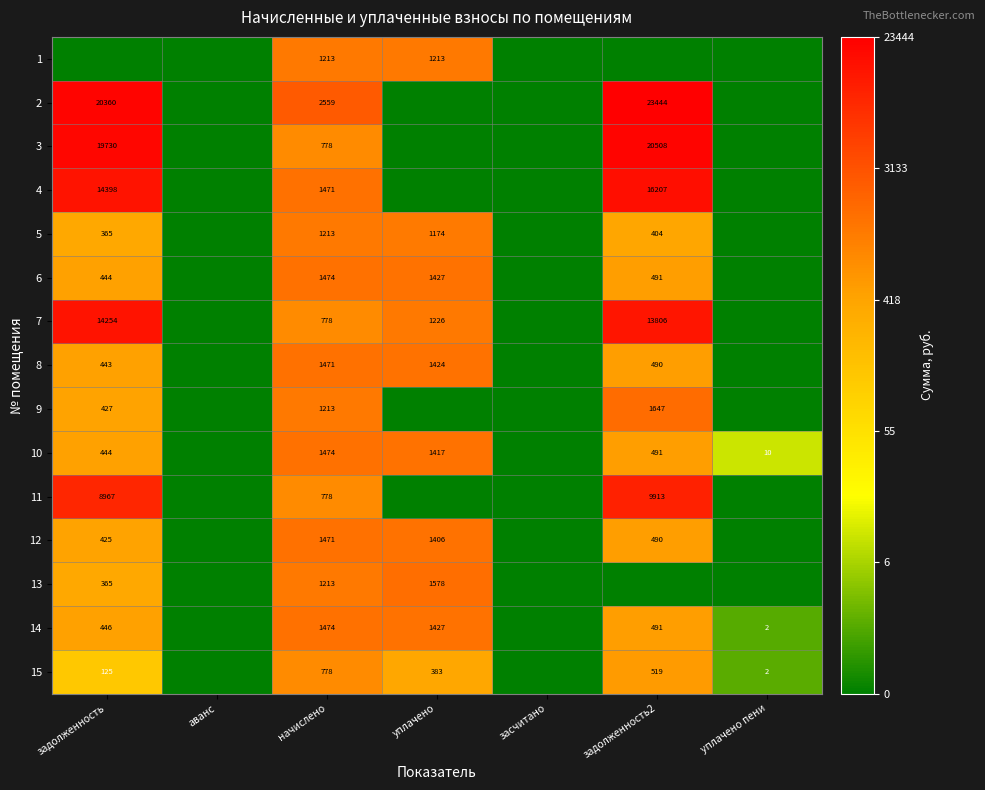

True or false: 13 has a value of 531 at задолженность.

False